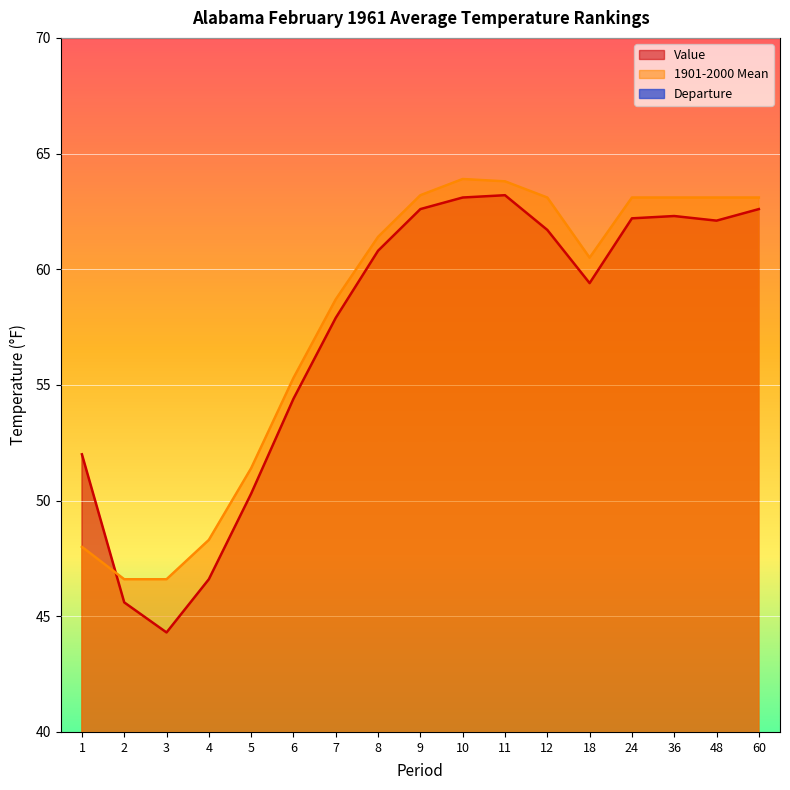

What are all the series names shown in the legend?

Value, 1901-2000 Mean, Departure